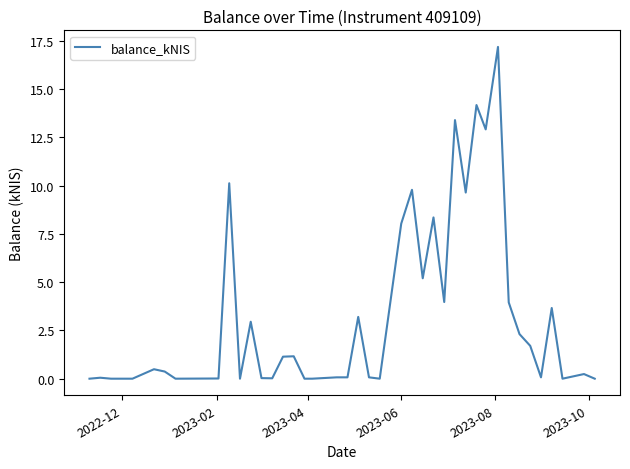

What is the sum of all values?

134.3